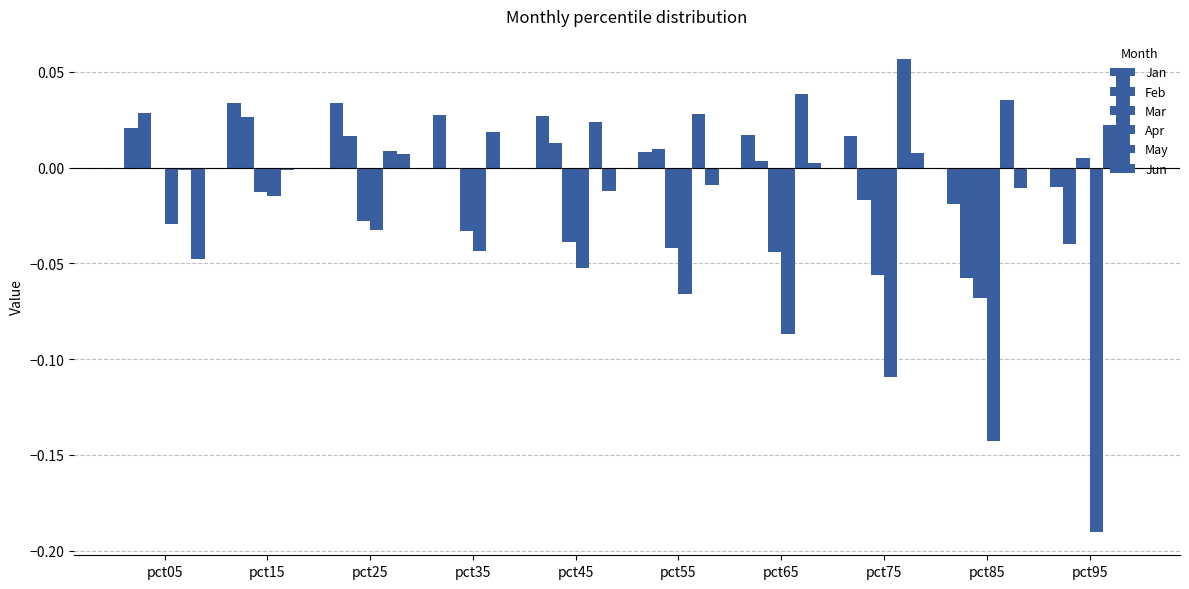

Which category has the highest value in the Mar series?

pct95